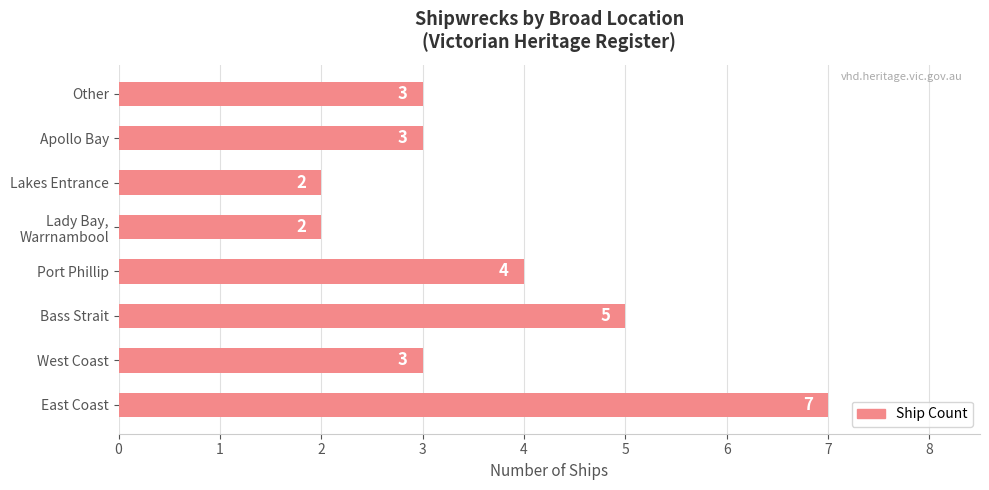

The chart shows a value of 1 at West Coast. True or false?

False